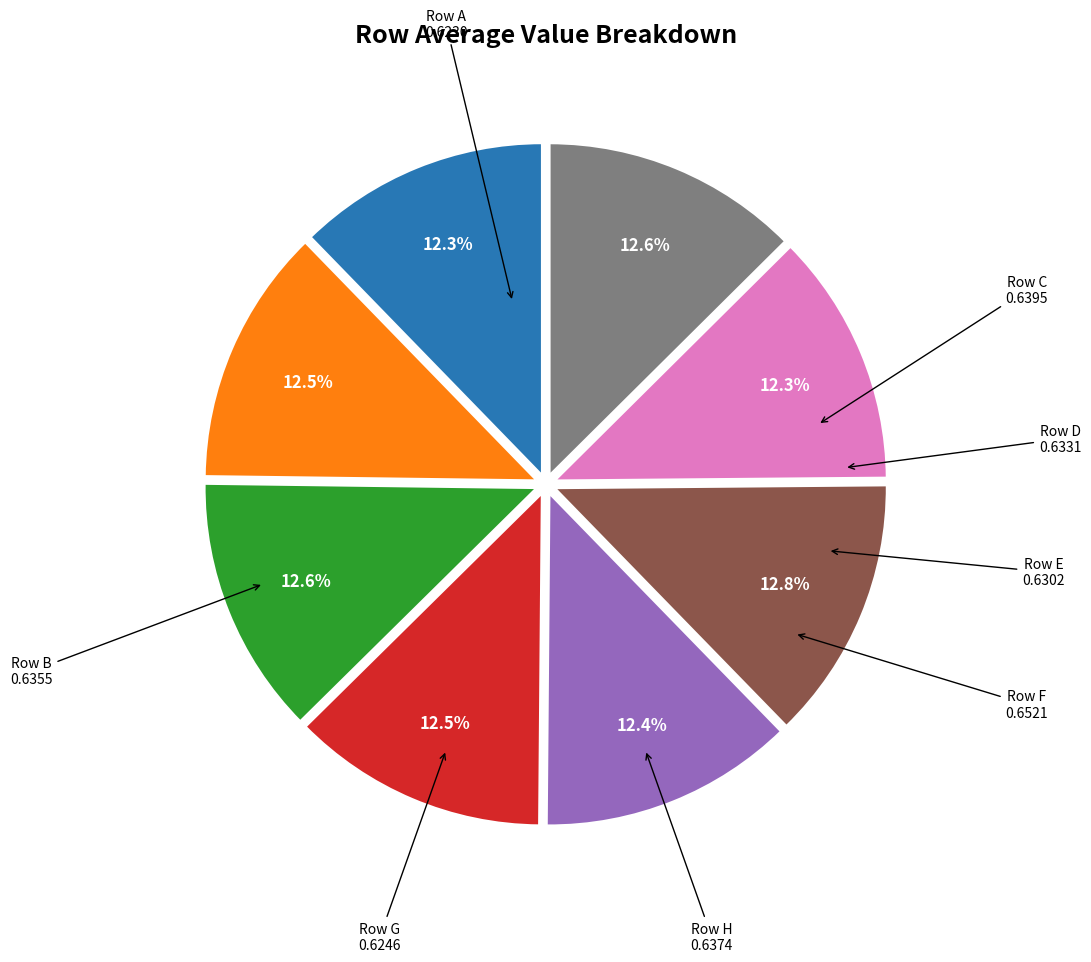

Does any single category account for the majority?

No